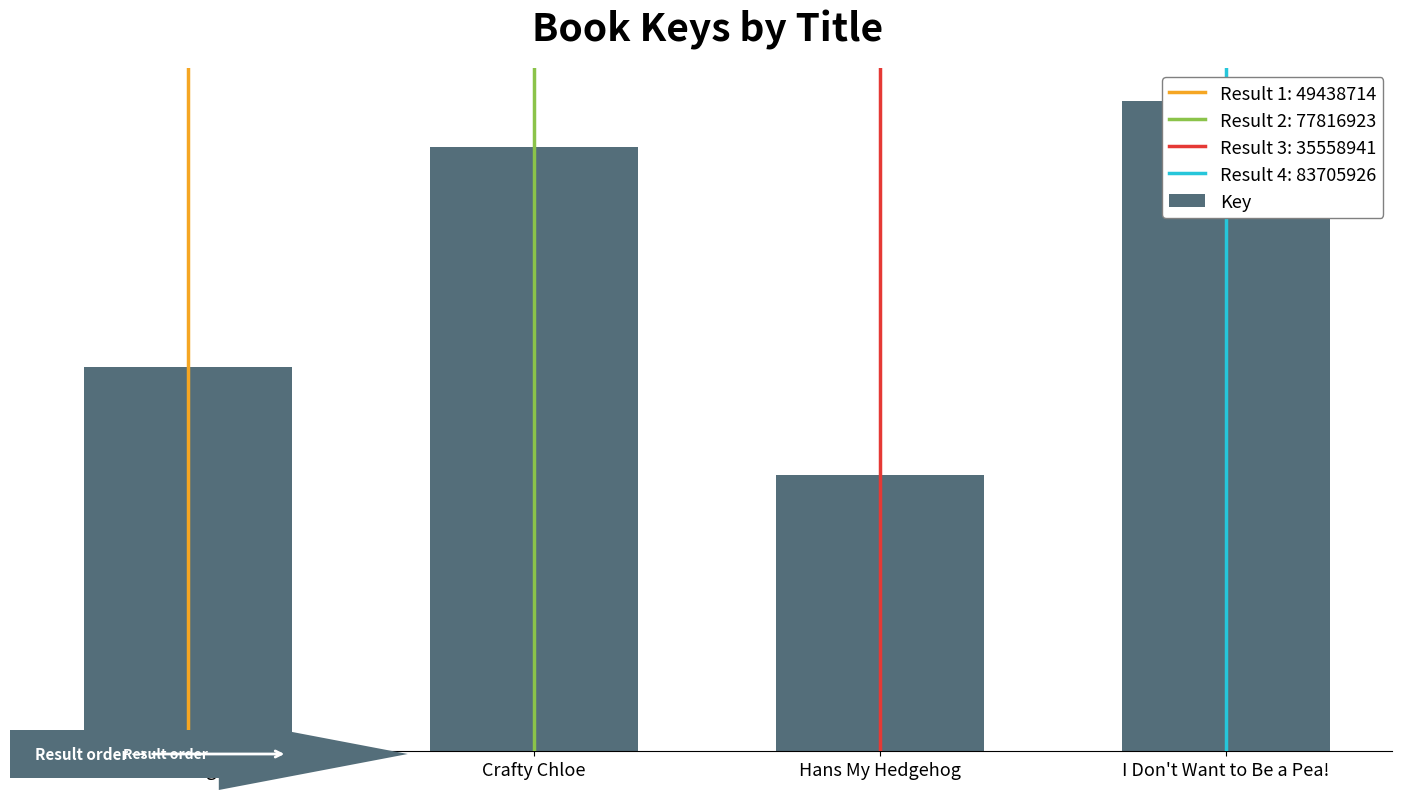

Reading left to right, transcribe all the data shown in this chart.

49438714	77816923	35558941	83705926